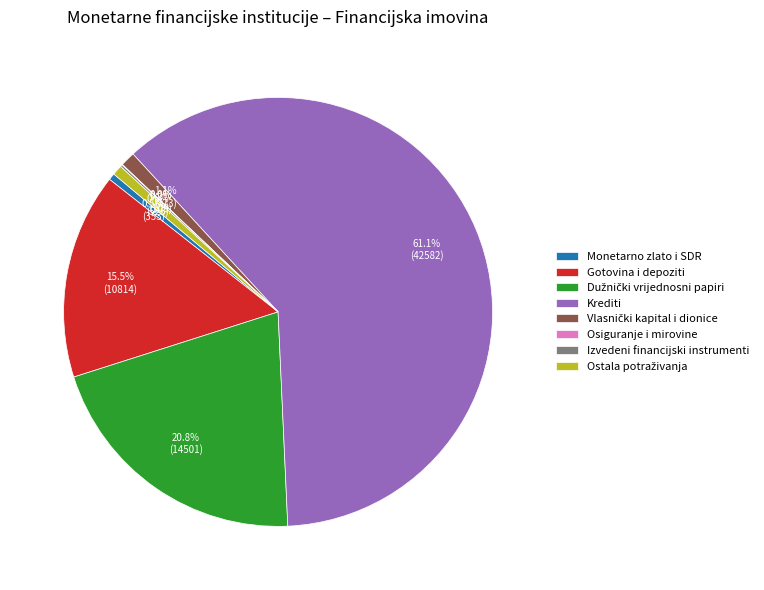

Which slice is the largest?

Krediti